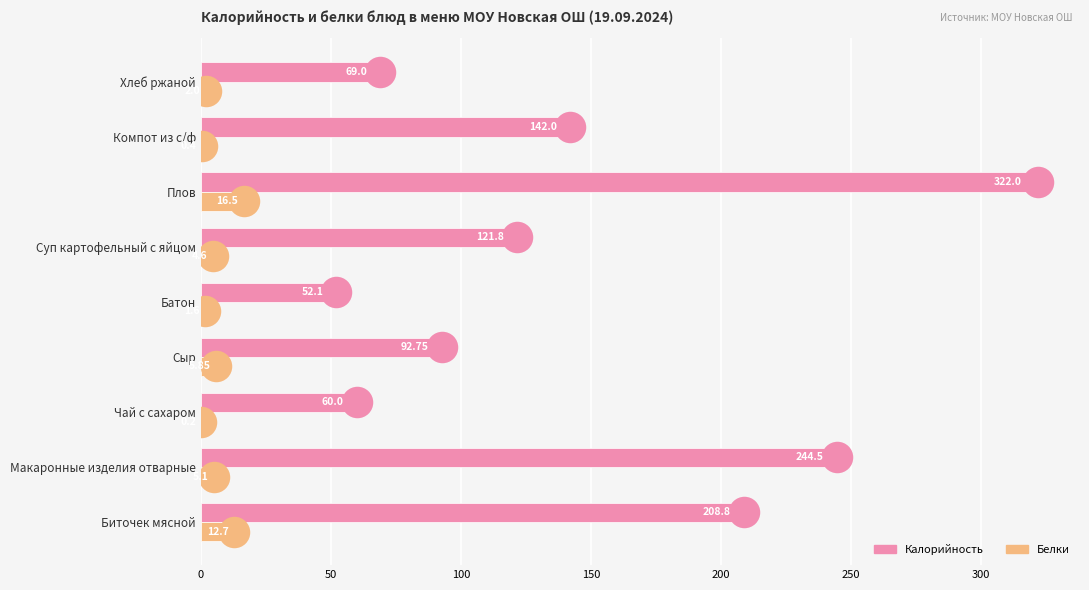

What is the total value across all series at Компот из с/ф?

142.4